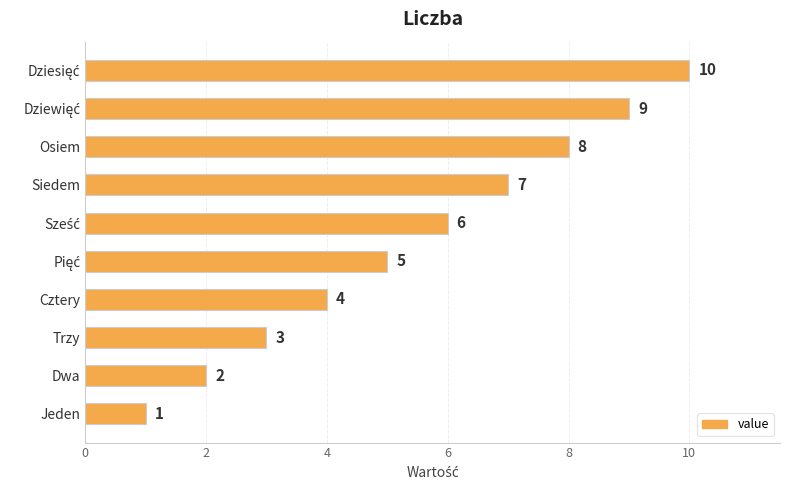

What is the greatest value displayed?

10